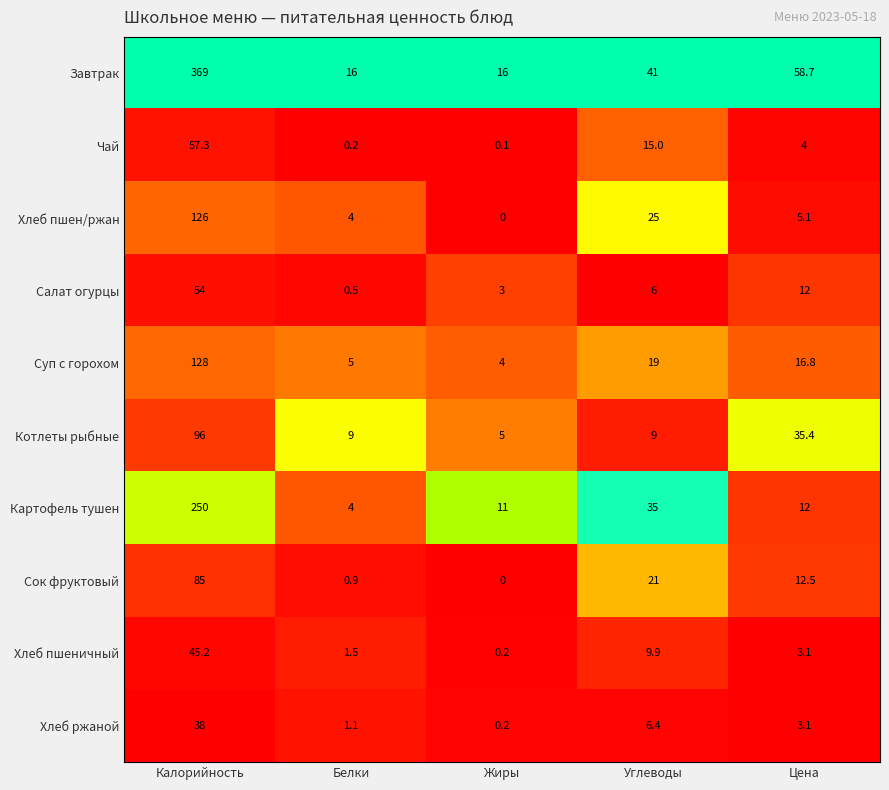

What is the sum of the Салат огурцы values at Углеводы and Калорийность?

60.0